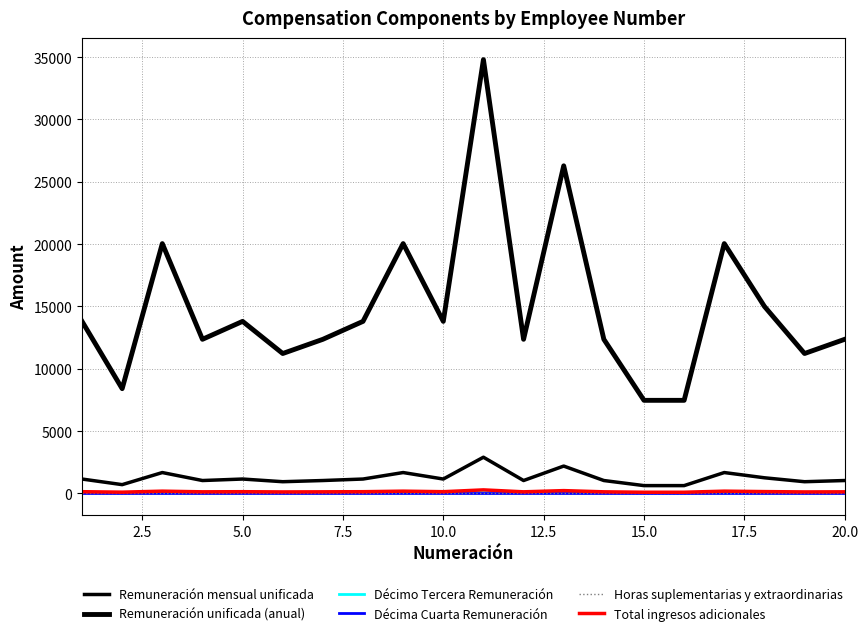

Which series has the widest spread of values?

Remuneración unificada (anual)